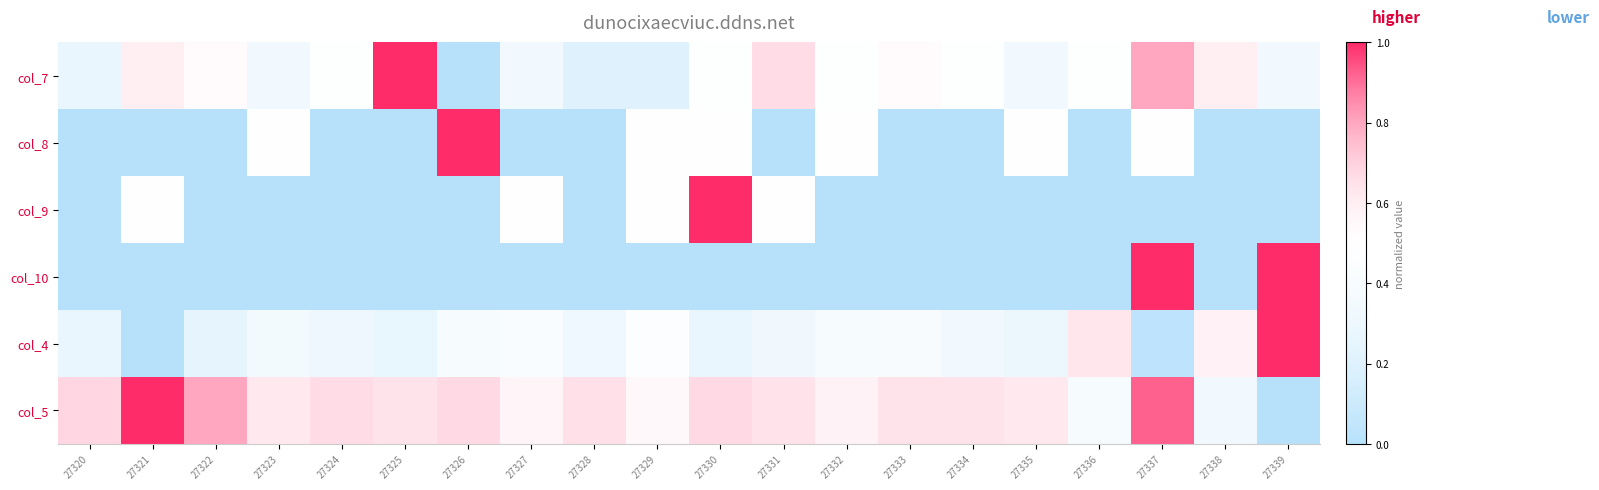

How many categories are shown in the chart?

20